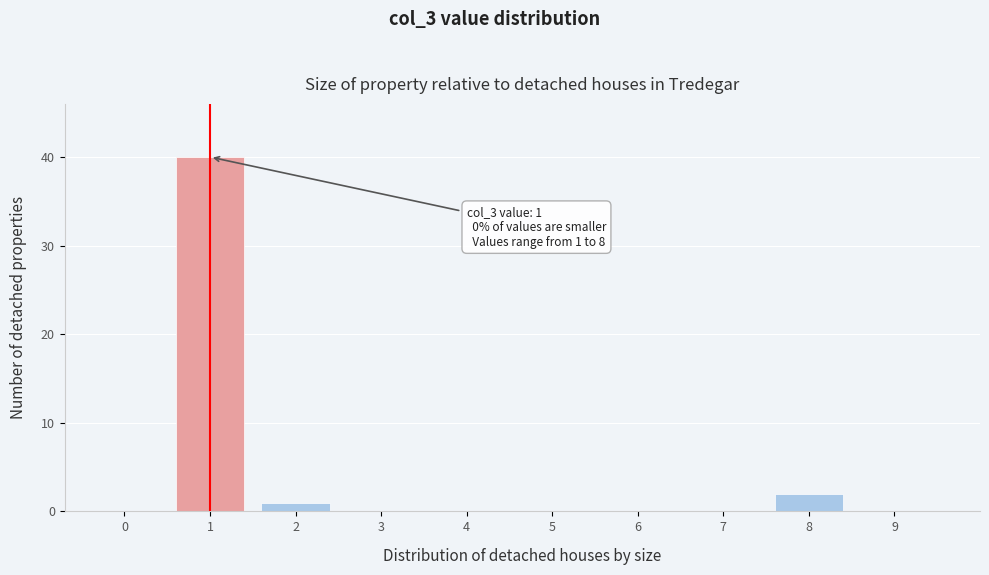

Reading right to left, extract all data points from this chart.

9=0	8=2	7=0	6=0	5=0	4=0	3=0	2=1	1=40	0=0